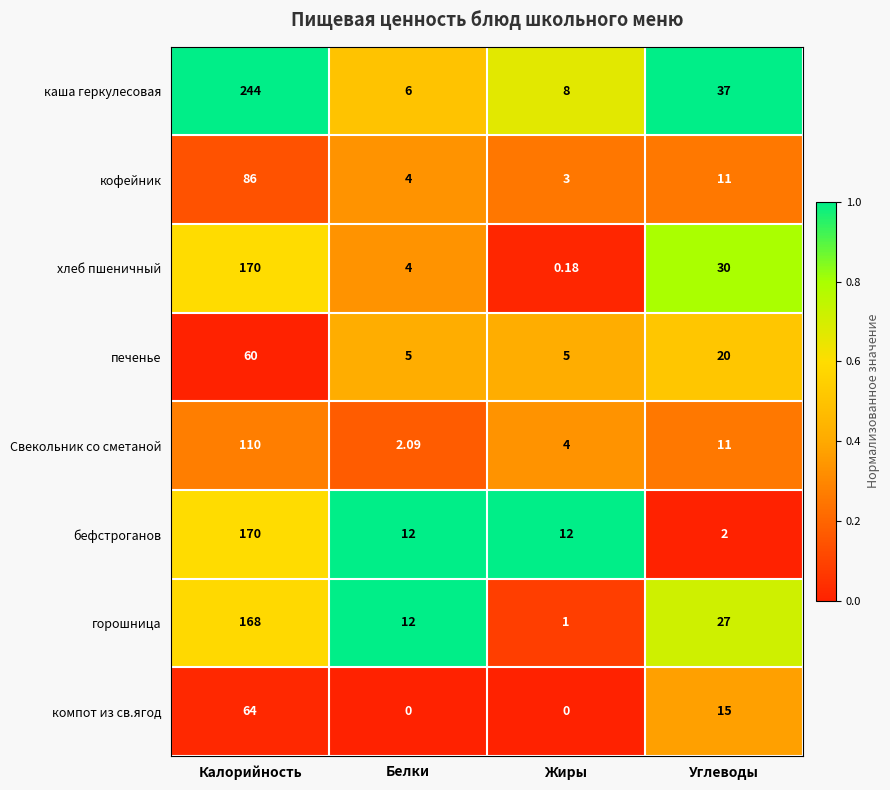

Where does the горошница series first go above 27?

Калорийность